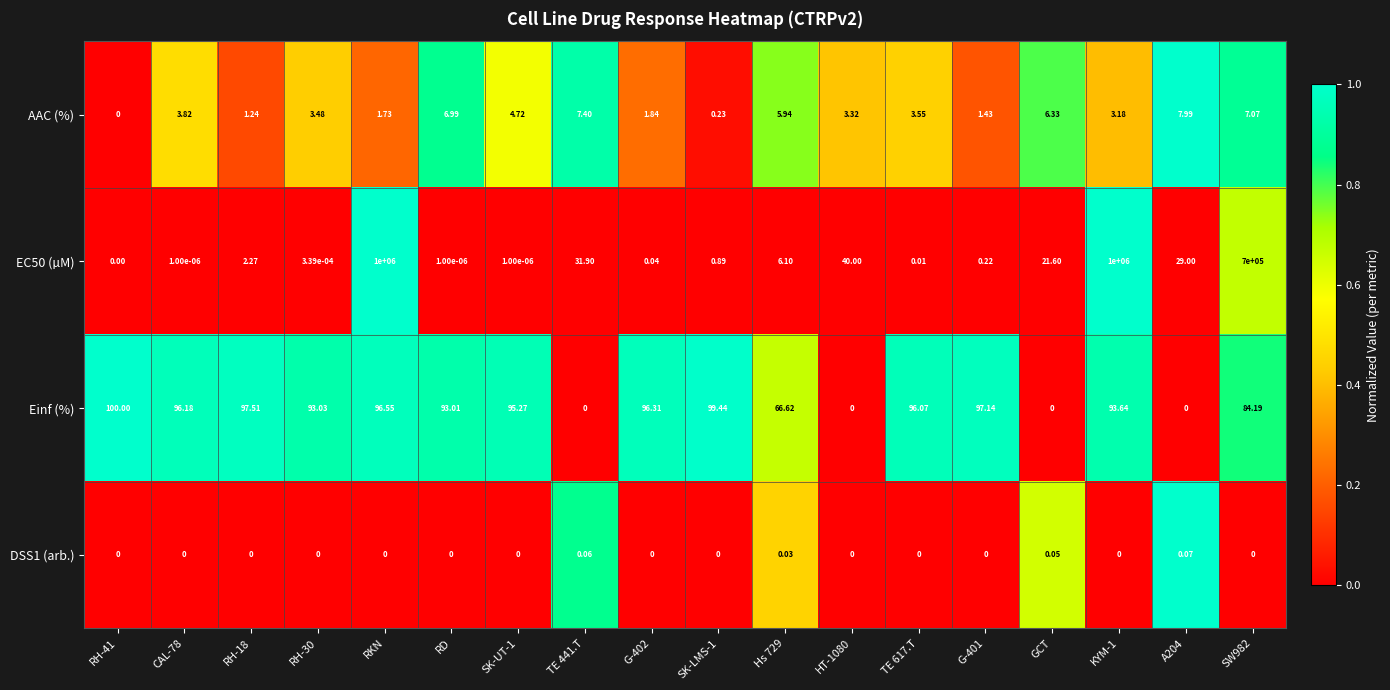

Which series changed the most between G-401 and GCT?

Einf (%)